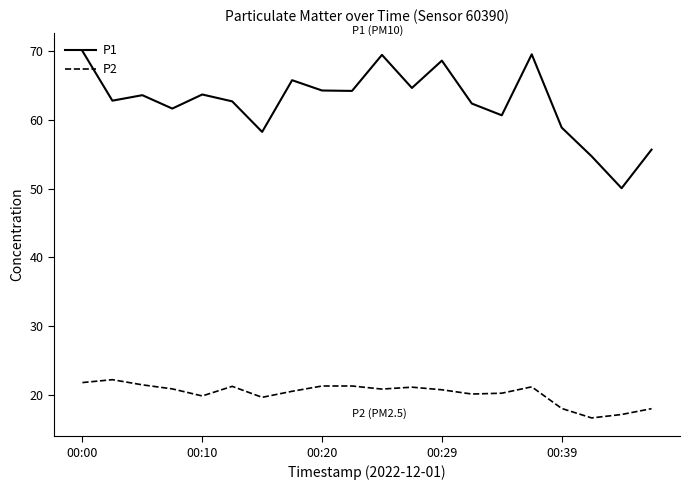

What is the highest value of the P1 series?

70.0